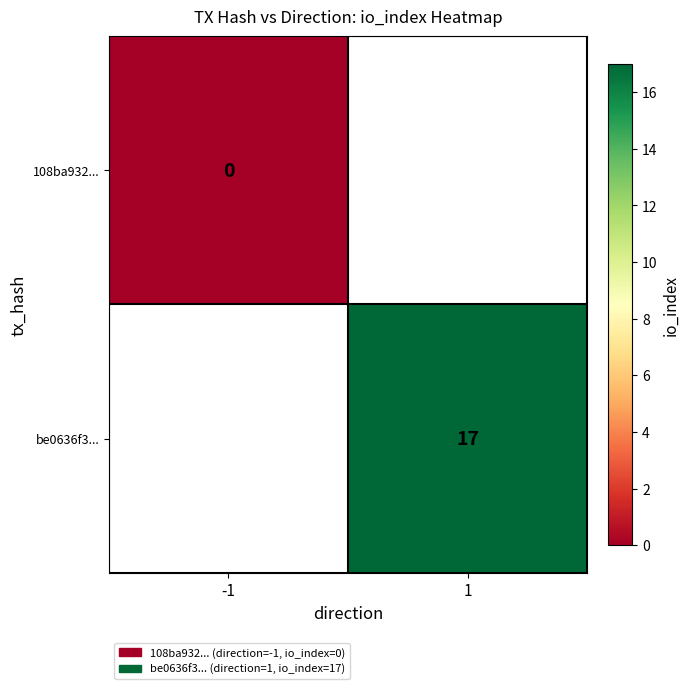

True or false: be0636f3... has a value of 9 at 1.

False